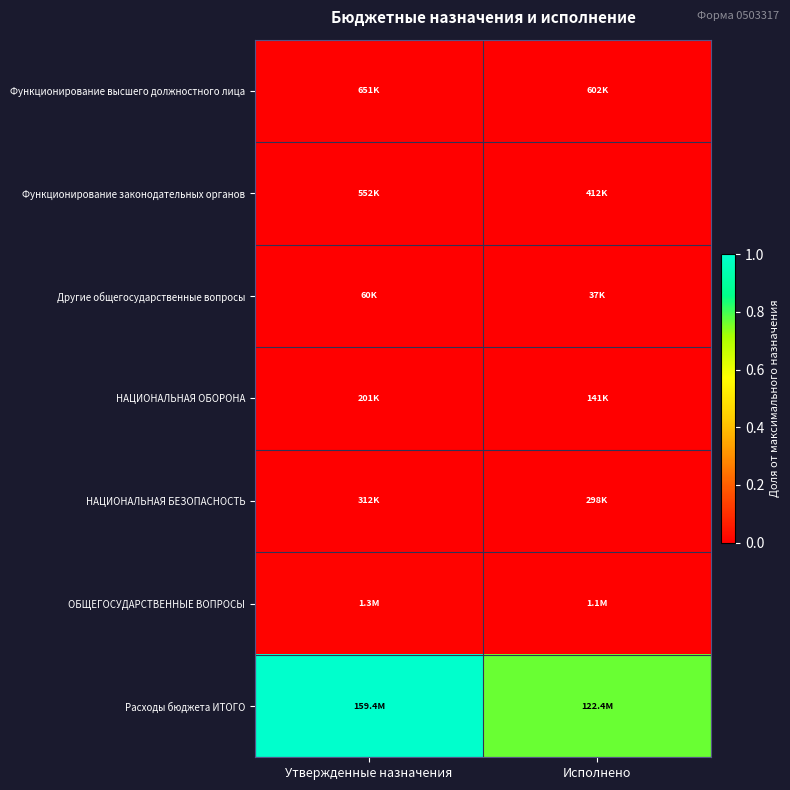

Reading right to left, what are all the values shown in this chart?

Функционирование высшего должностного лица: Исполнено=0.0	Утвержденные назначения=0.0
Функционирование законодательных органов: Исполнено=0.0	Утвержденные назначения=0.0
Другие общегосударственные вопросы: Исполнено=0.0	Утвержденные назначения=0.0
НАЦИОНАЛЬНАЯ ОБОРОНА: Исполнено=0.0	Утвержденные назначения=0.0
НАЦИОНАЛЬНАЯ БЕЗОПАСНОСТЬ: Исполнено=0.0	Утвержденные назначения=0.0
ОБЩЕГОСУДАРСТВЕННЫЕ ВОПРОСЫ: Исполнено=0.0	Утвержденные назначения=0.0
Расходы бюджета ИТОГО: Исполнено=0.8	Утвержденные назначения=1.0